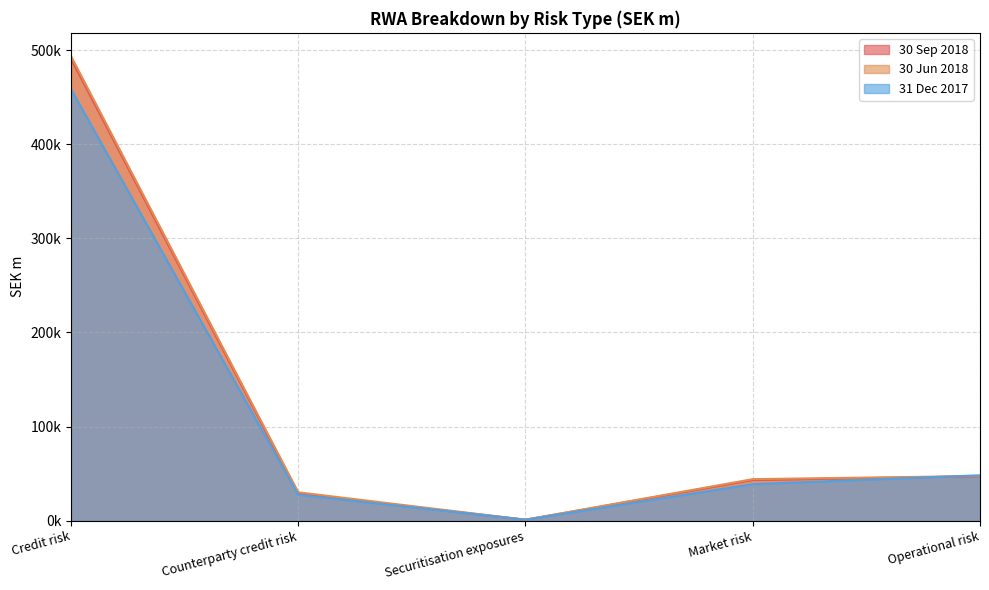

The value of 30 Jun 2018 at Counterparty credit risk is 6283.3. True or false?

False